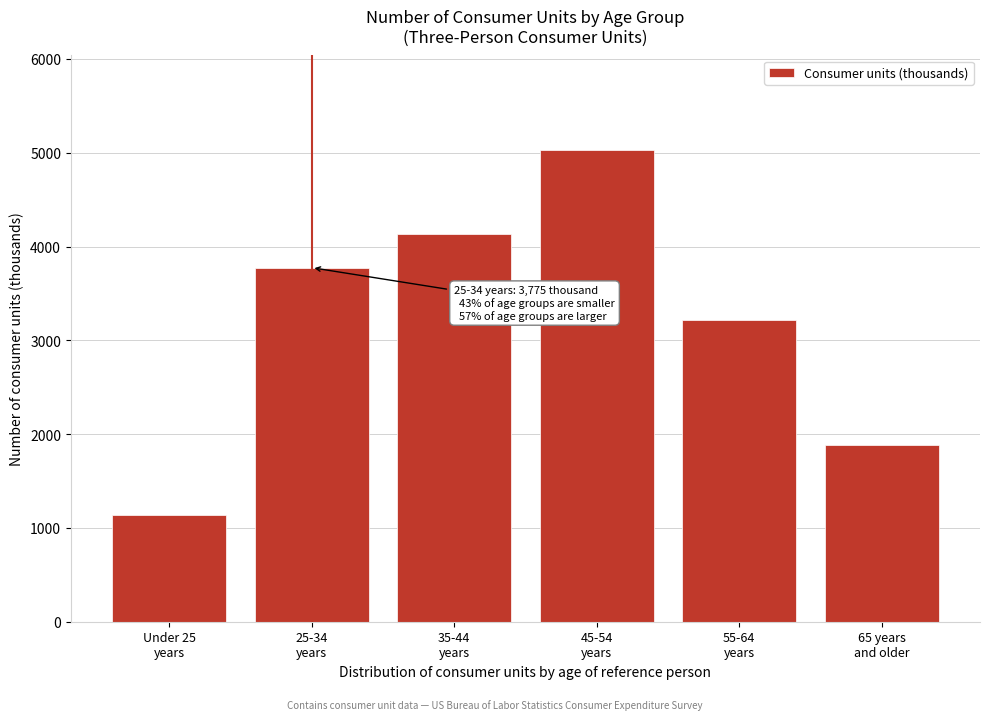

Reading right to left, what are all the values shown in this chart?

1882	3221	5031	4134	3775	1142